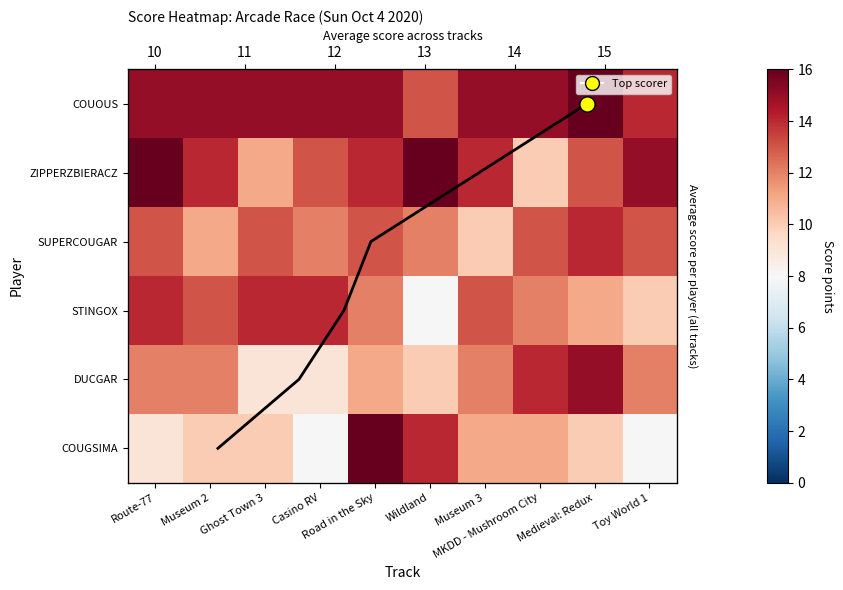

List the labels in order of STINGOX value, smallest first.

Wildland, Toy World 1, Medieval: Redux, Road in the Sky, MKDD - Mushroom City, Museum 2, Museum 3, Route-77, Ghost Town 3, Casino RV